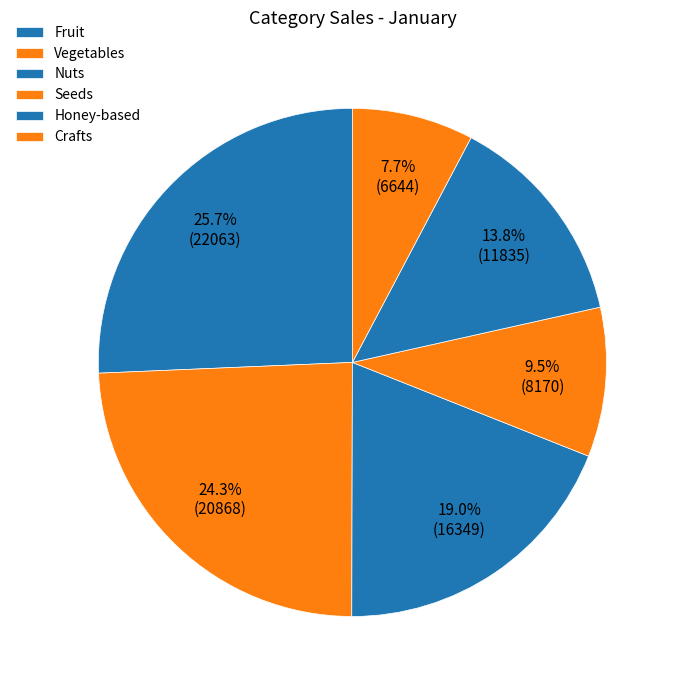

How much of the chart is everything except Crafts?

92.3%